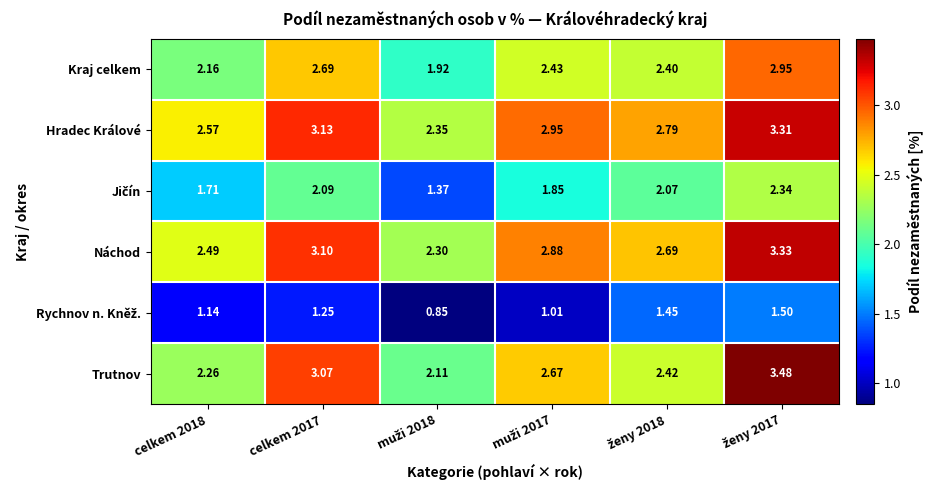

Which series has the largest total across all categories?

Hradec Králové